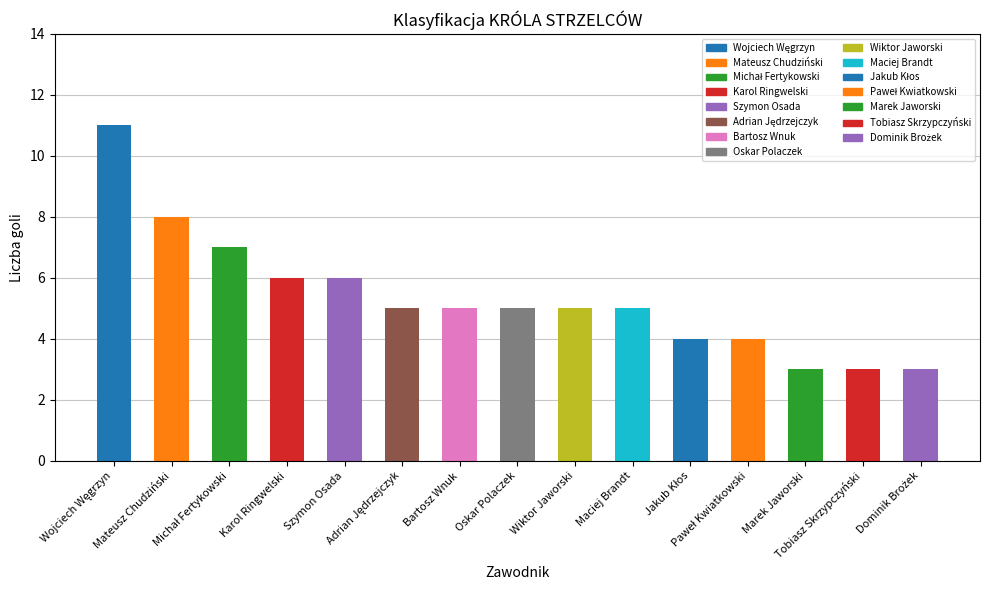

How many categories are shown in the chart?

15